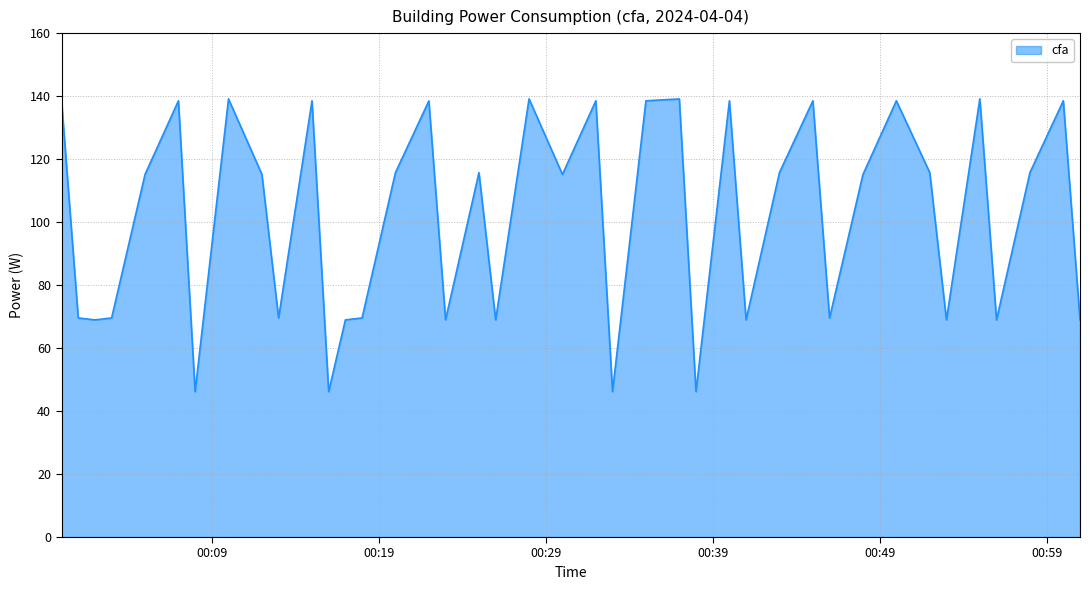

What is the maximum value shown in the chart?

139.2